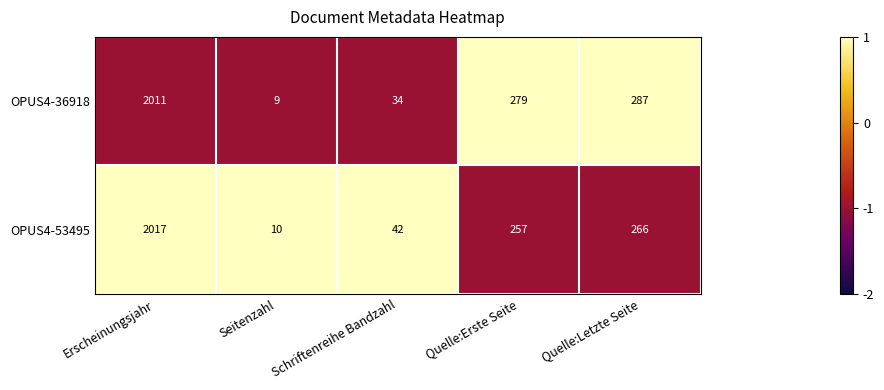

How many values in the OPUS4-53495 series are below 257?

2